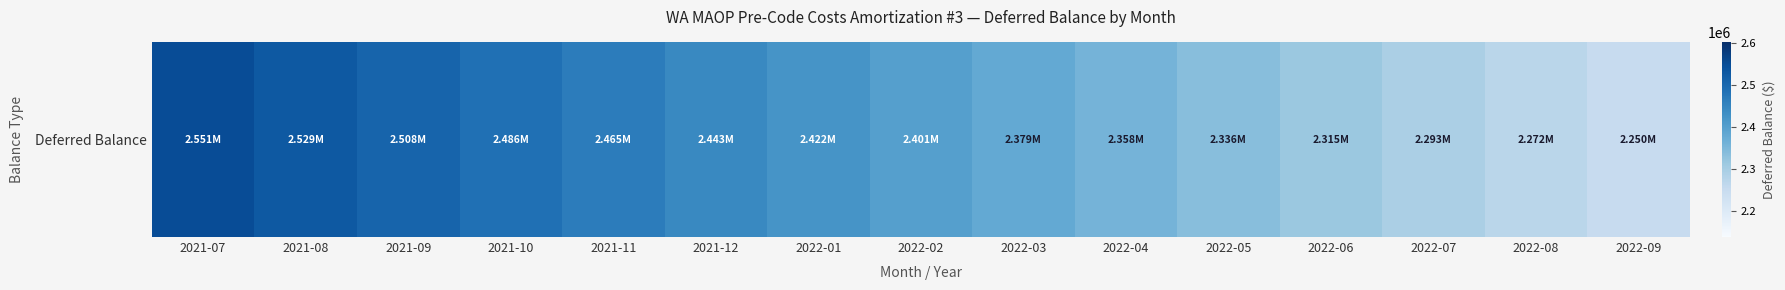

What is the difference between the maximum and second lowest values?

278629.5